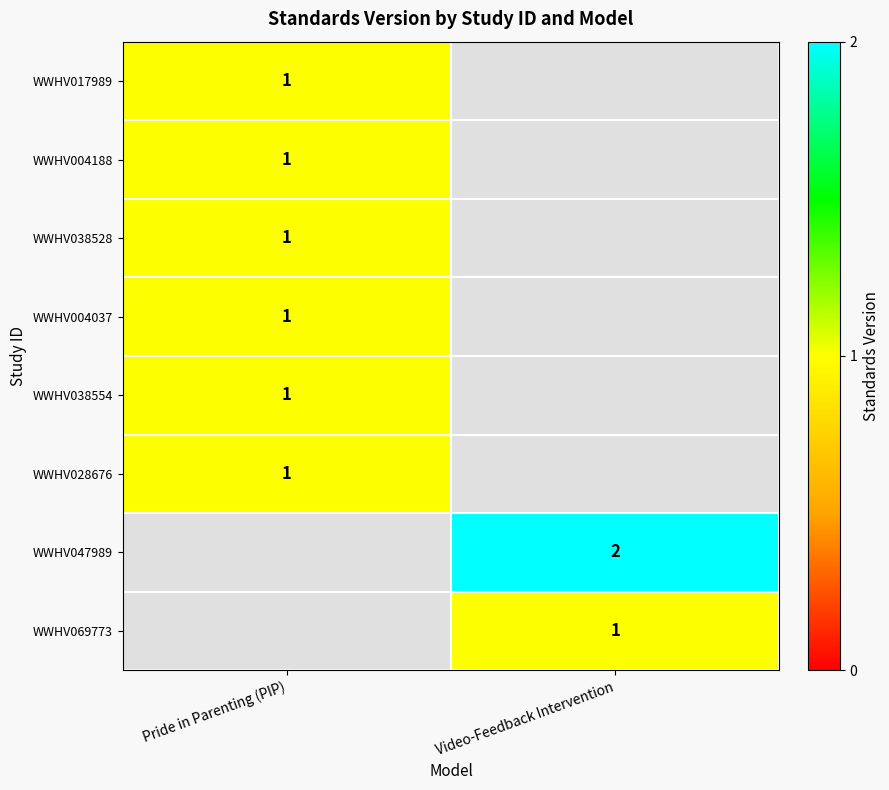

The WWHV038554 series shows 2 at Pride in Parenting (PIP). True or false?

False